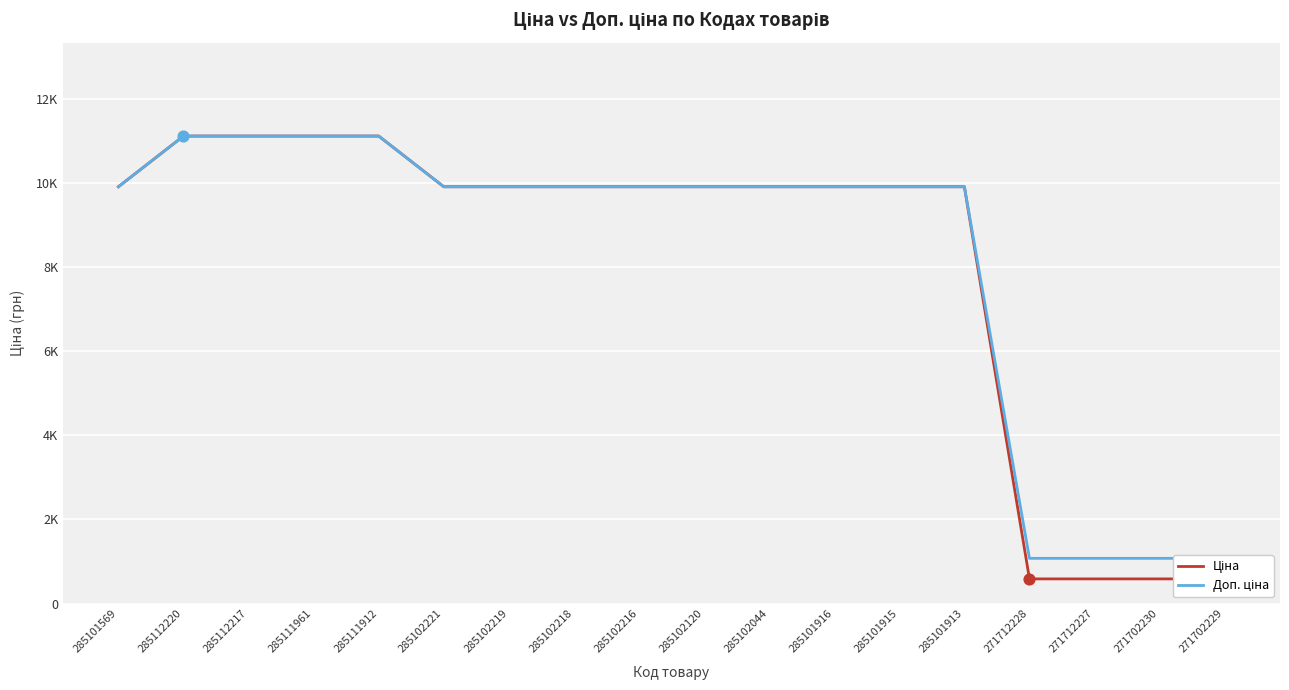

Which series has the largest total across all categories?

Доп. ціна